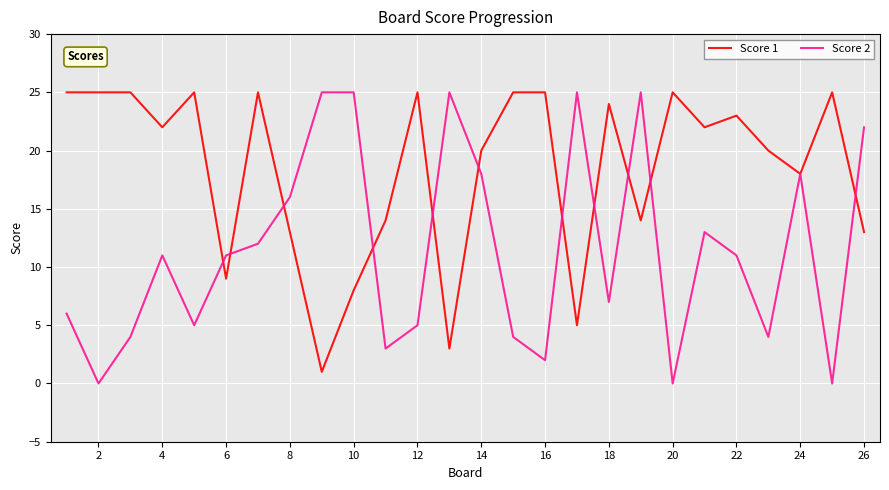

Which series has the largest total across all categories?

Score 1